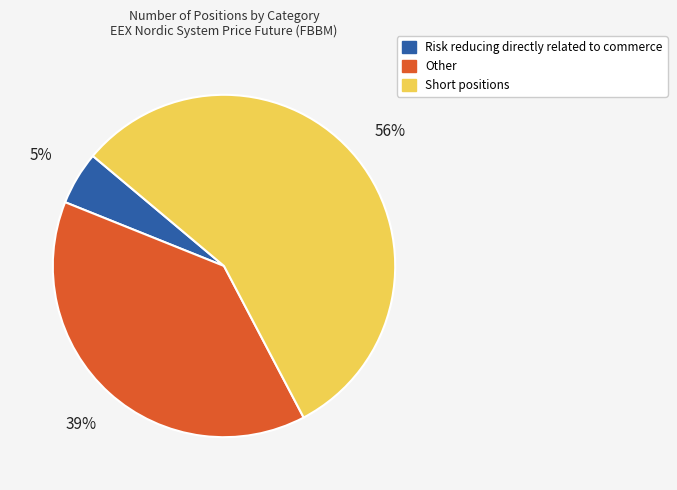

To the nearest percent, what is the average slice percentage?

33%